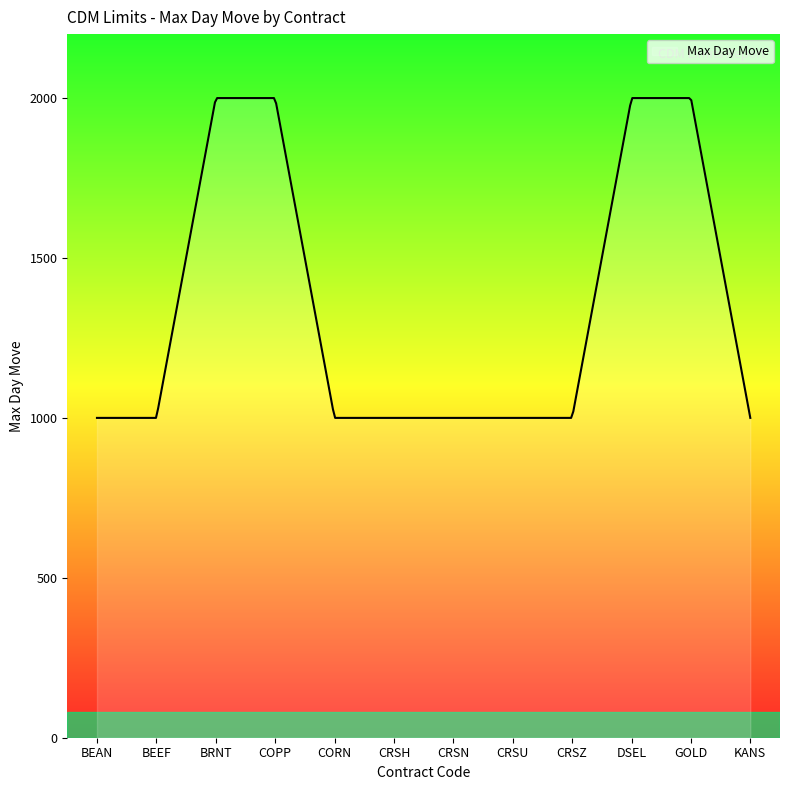

What is the difference between the second highest and minimum values?

1000.0